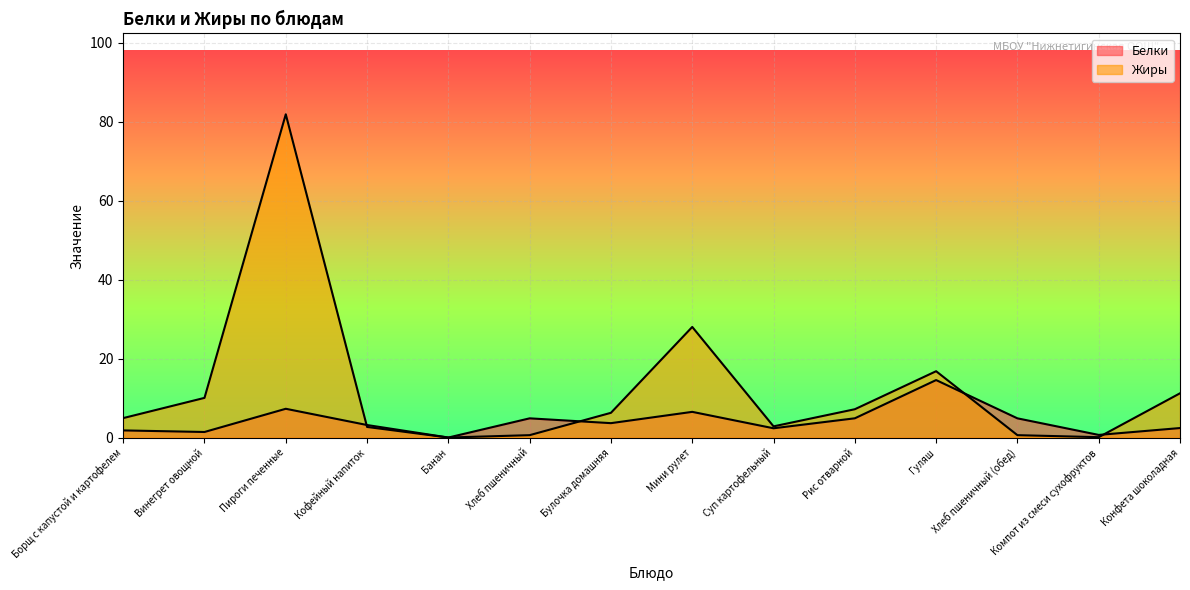

How many lines are shown in the chart?

2